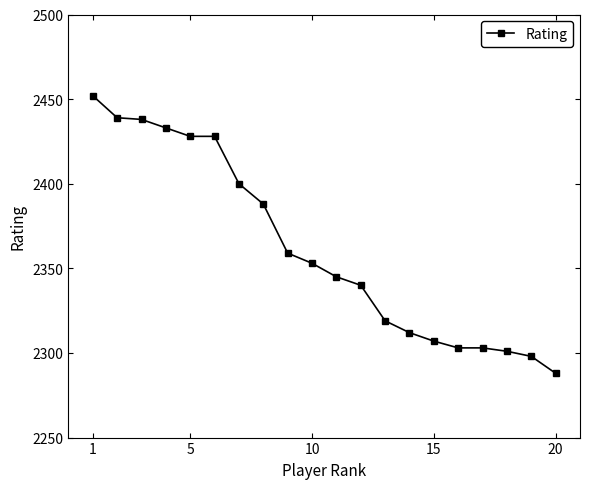

What is the value of the 20th point from the left?

2288